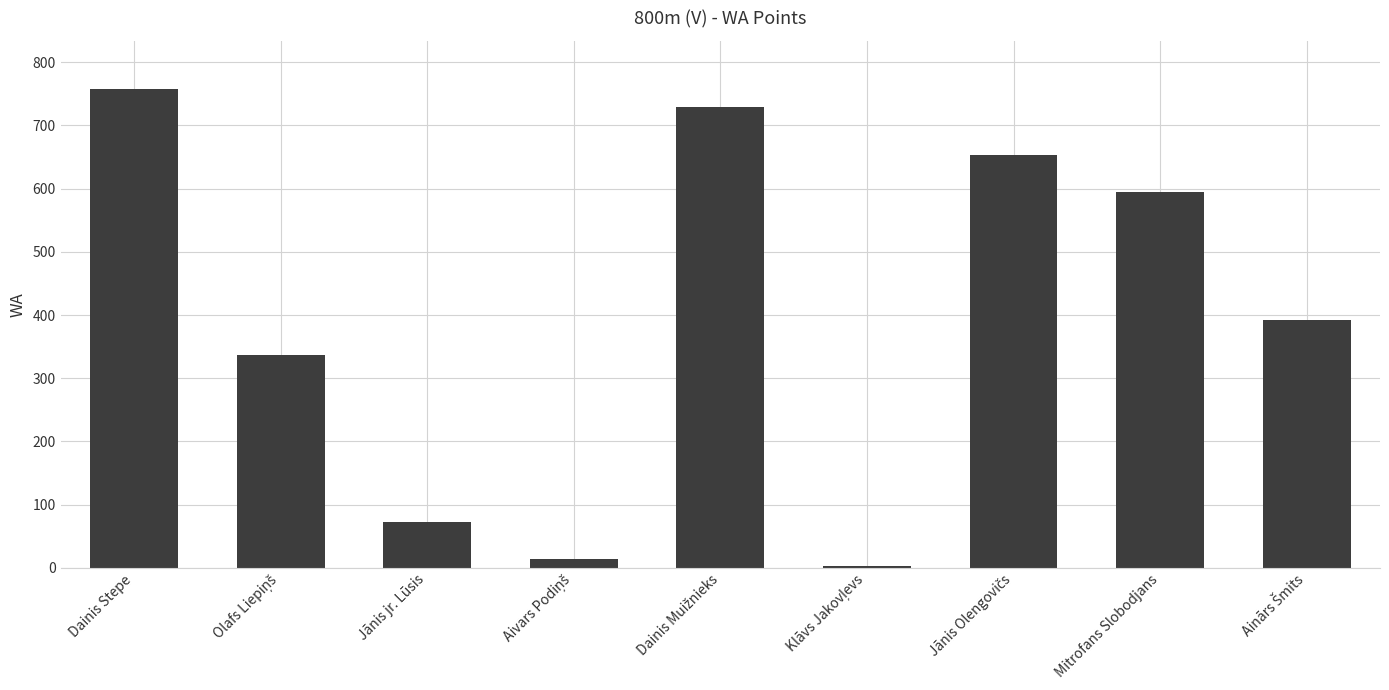

What is the difference between the maximum and second lowest values?

744